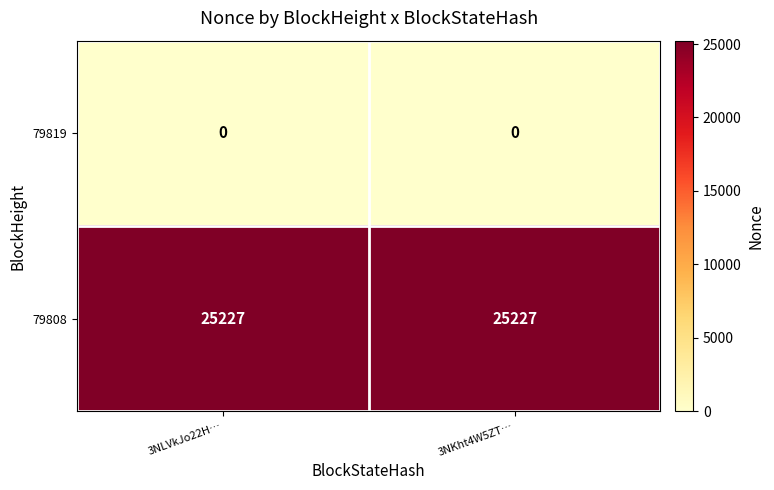

What is the maximum value shown in the chart?

25227